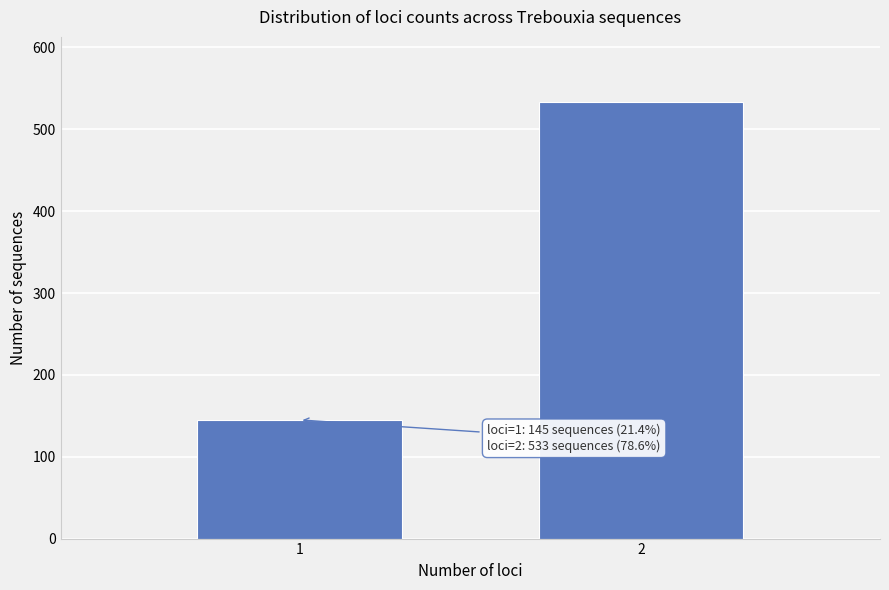

Reading left to right, list all the values displayed in this chart.

145	533